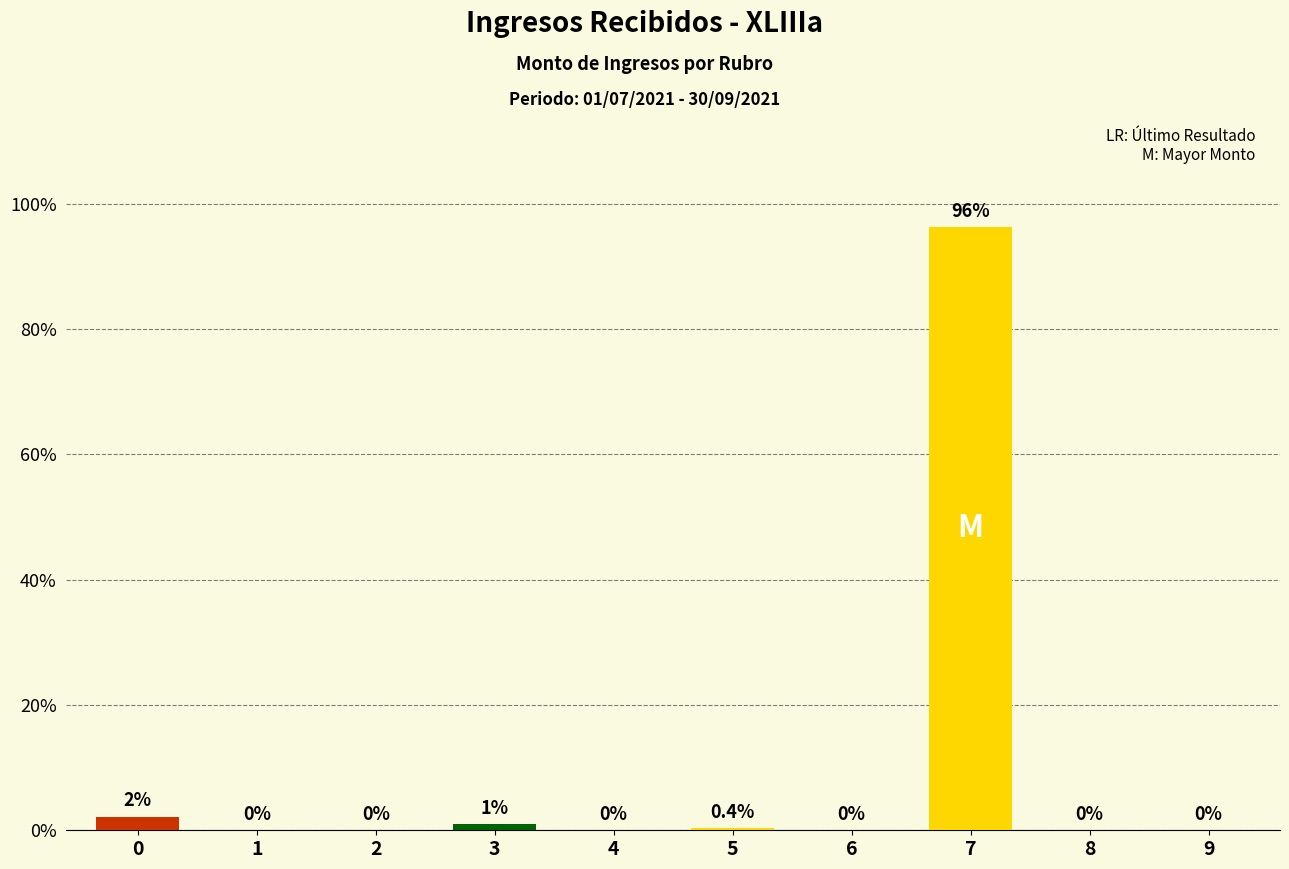

Are the bars horizontal?

No